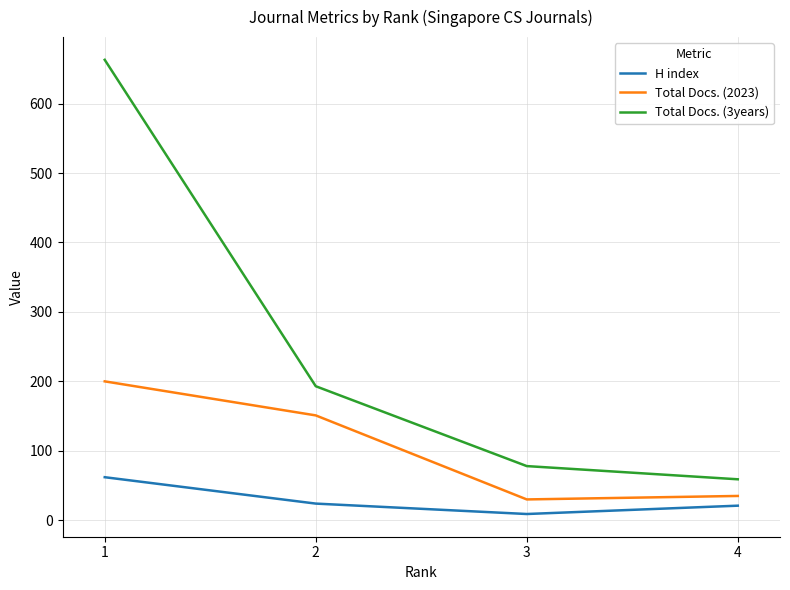

Which label corresponds to the smallest value in the chart?

3